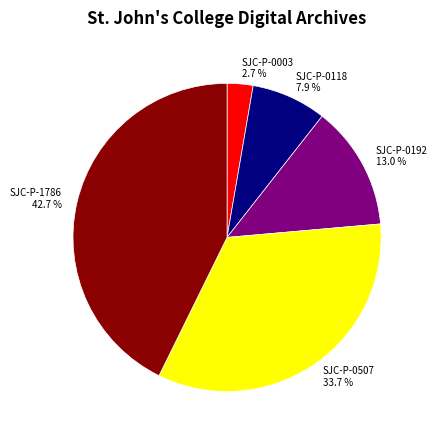

To the nearest percent, what portion does SJC-P-0118 represent?

8%